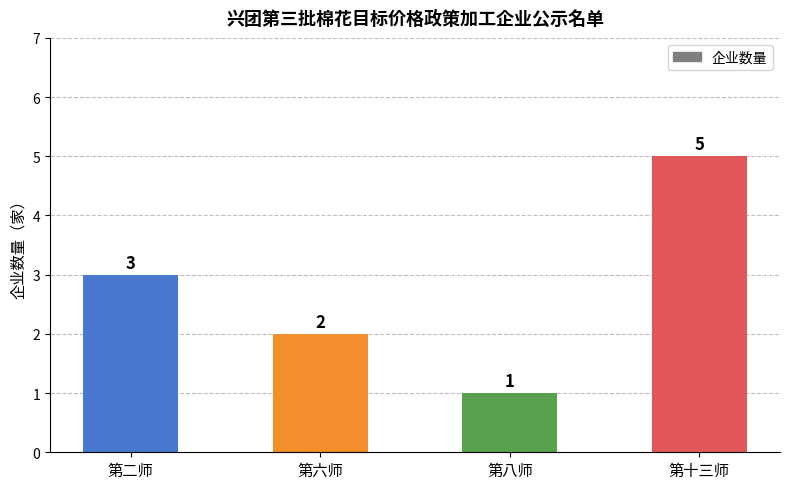

What is the difference between the maximum and minimum values?

4